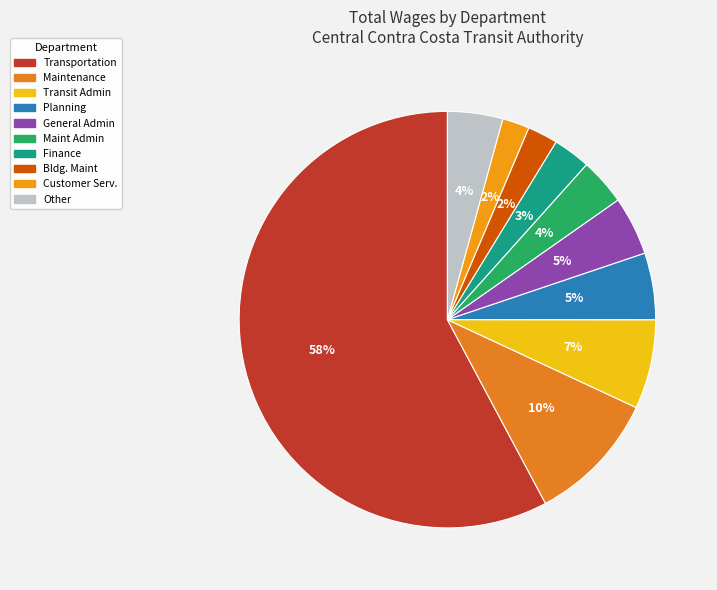

How many segments does this pie chart have?

10